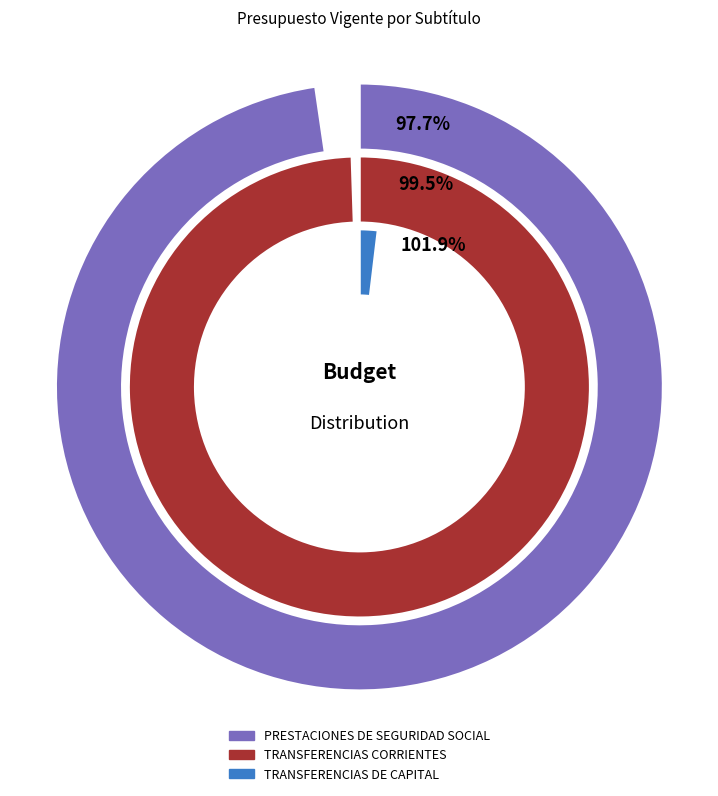

The PRESTACIONES DE SEGURIDAD SOCIAL slice represents 17% of the pie. True or false?

False